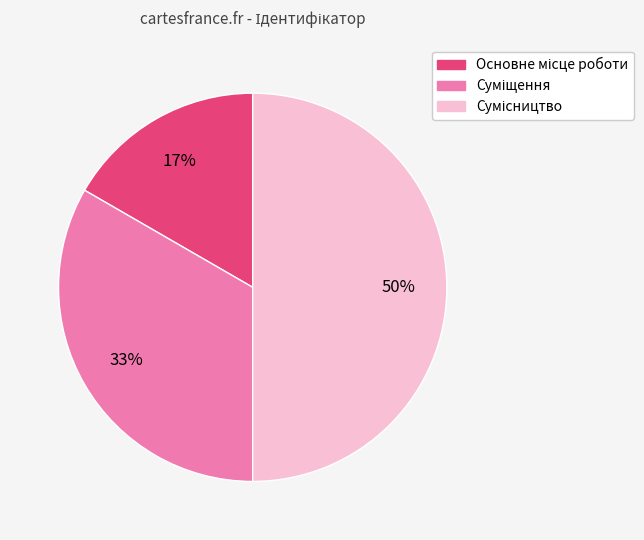

To the nearest percent, what is the difference between the largest and smallest slice percentages?

33%